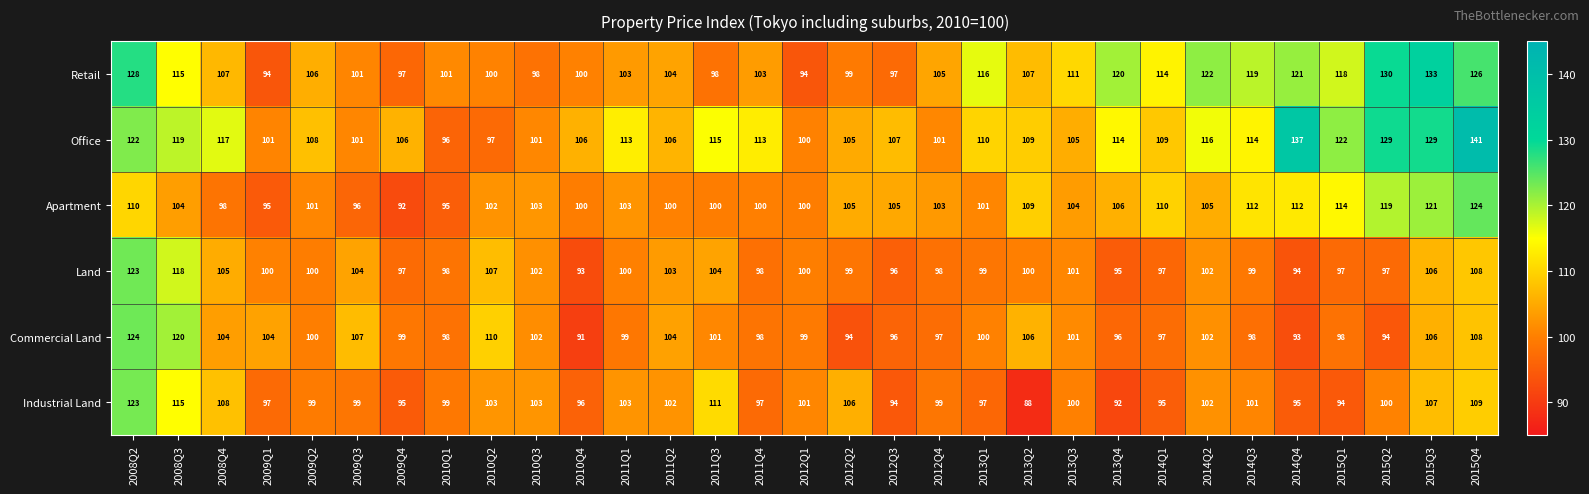

The value of Retail at 2014Q1 is 191. True or false?

False